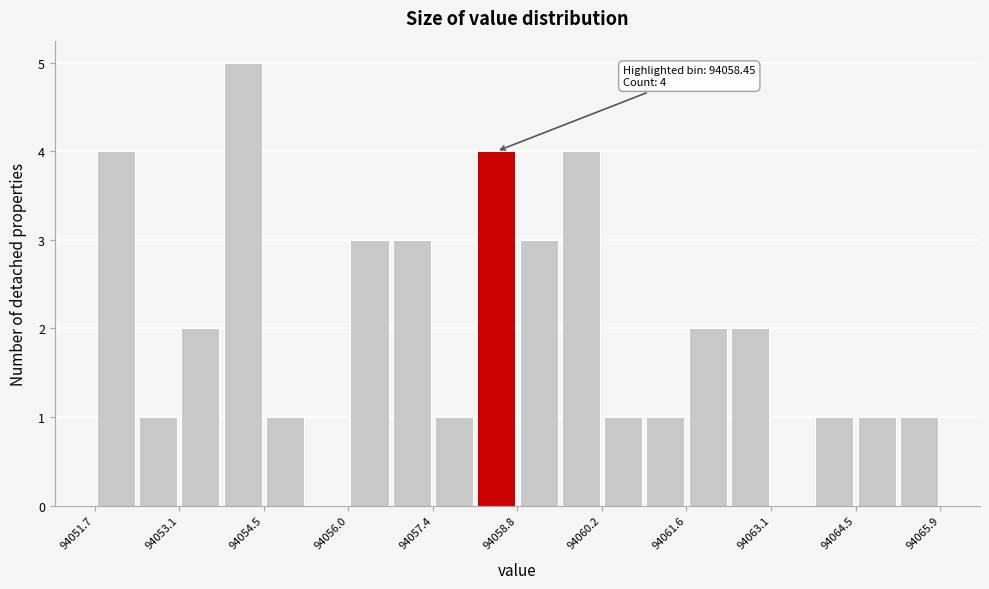

Read against the x-axis, roughly where is the centre of the tallest bar?

94054.2